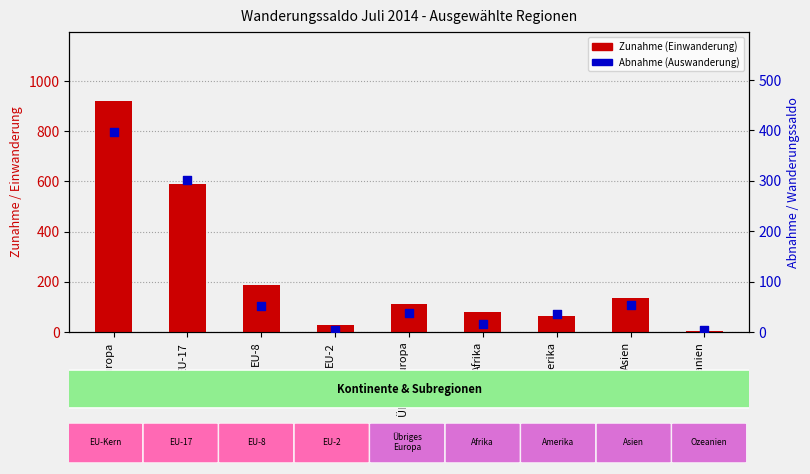

Which series has the largest total across all categories?

Zunahme (Einwanderung)